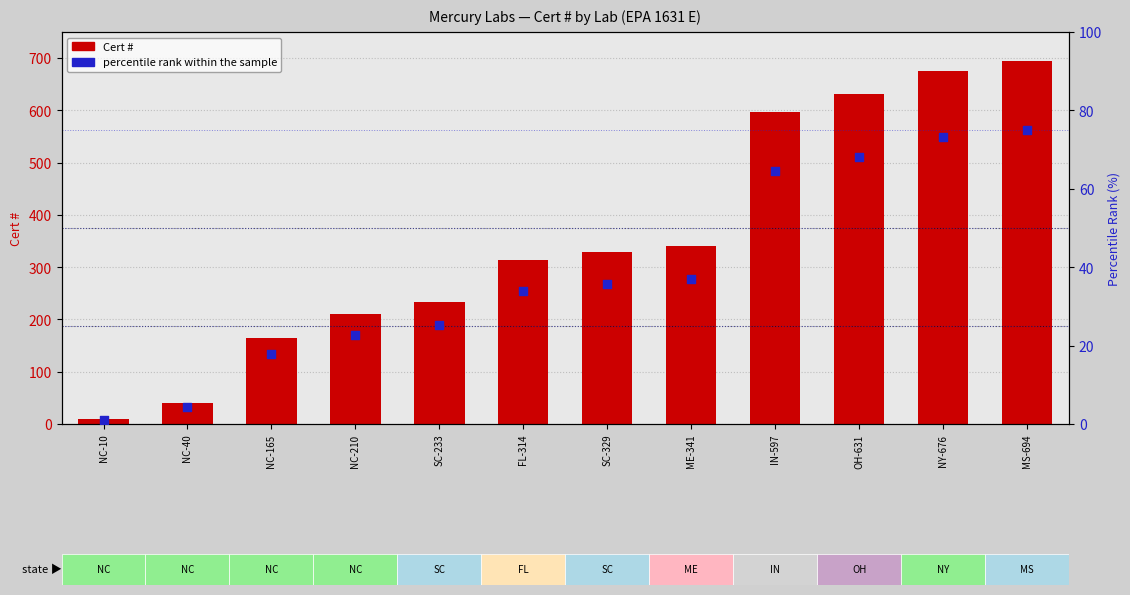

What are all the series names shown in the legend?

Cert #, percentile rank within the sample